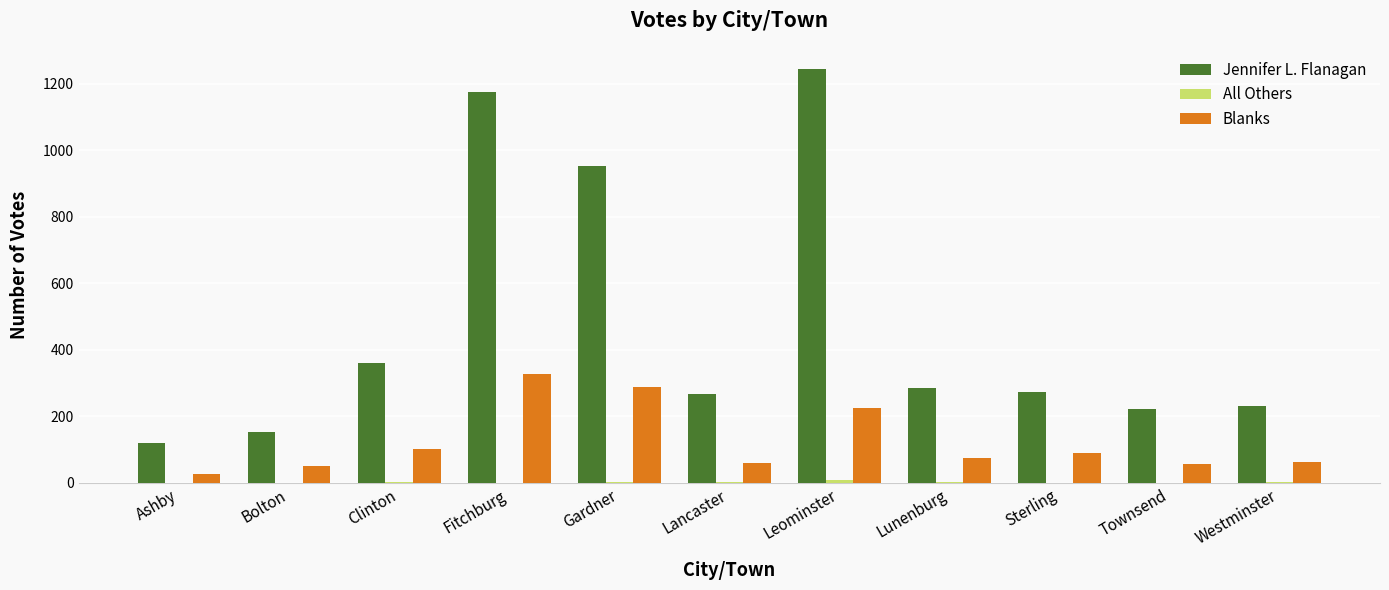

What is the total value across all series at Bolton?

203